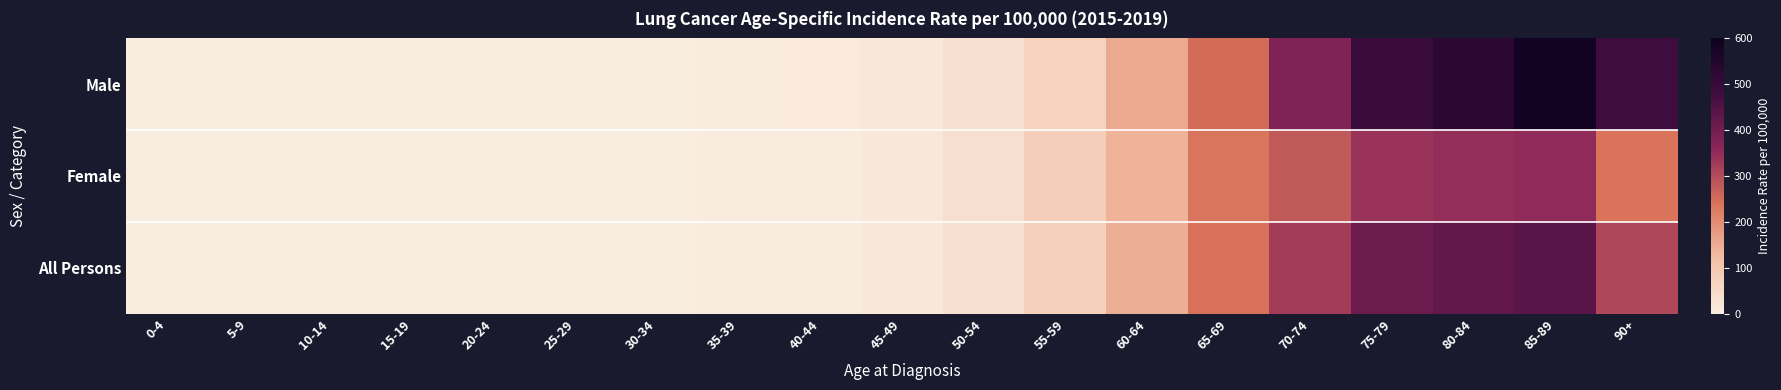

Which has a higher value, 55-59 or 0-4?

55-59